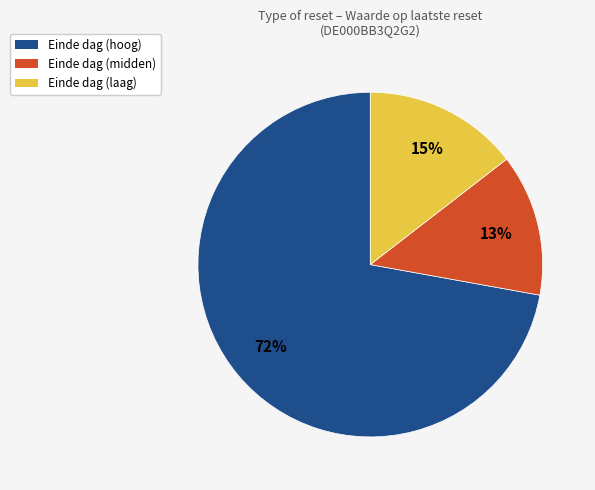

To the nearest percent, what is the average slice percentage?

33%